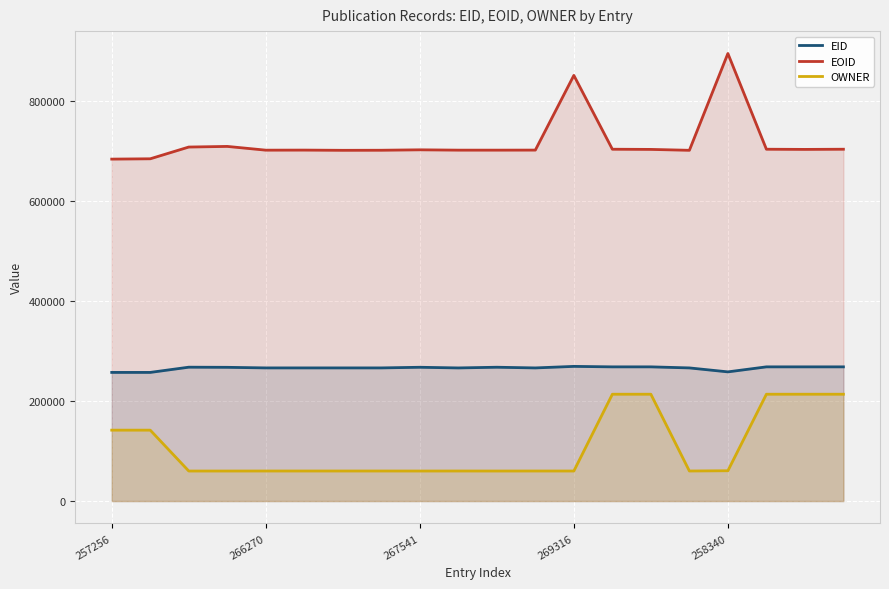

Read the OWNER value at 9.

60103